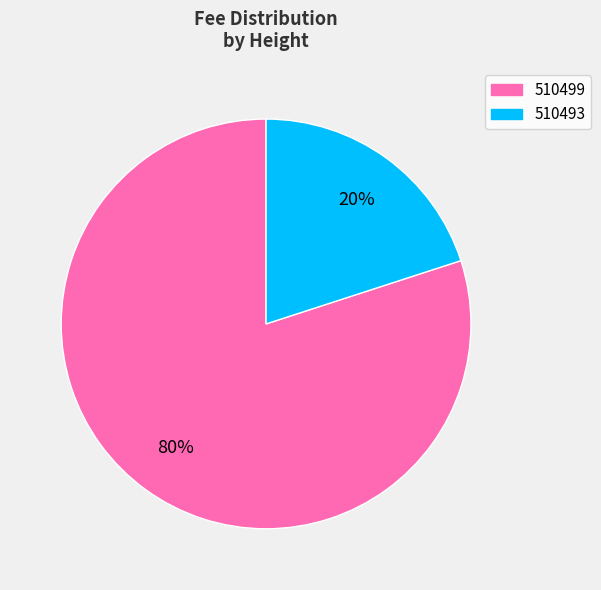

Rank the categories by value from highest to lowest.

510499, 510493